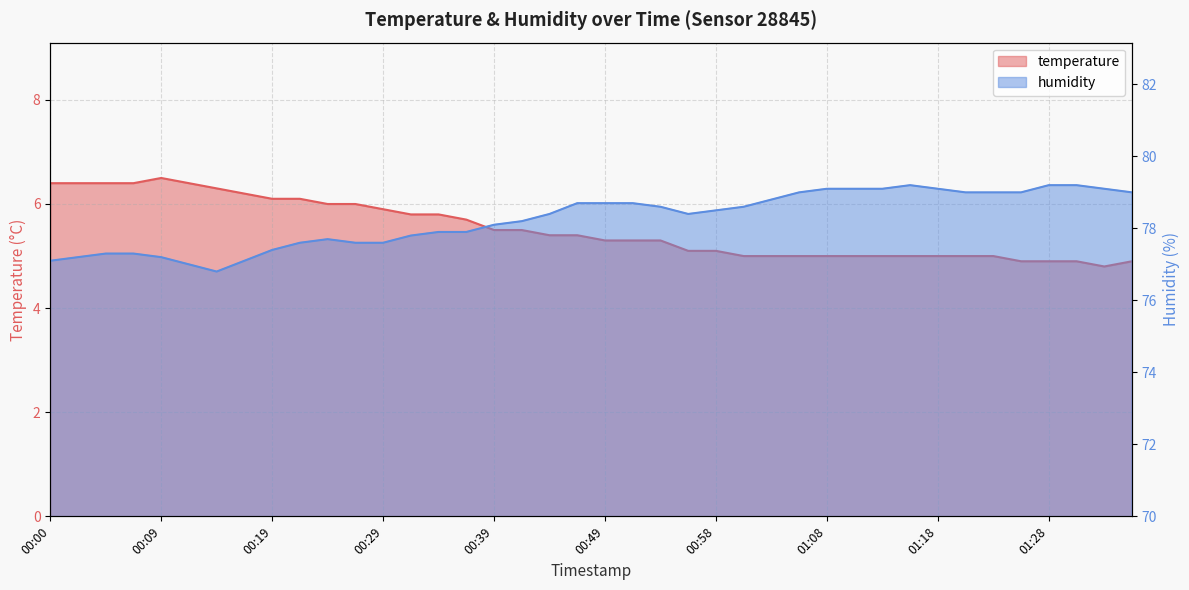

True or false: humidity has a value of 22.8 at 01:06.

False